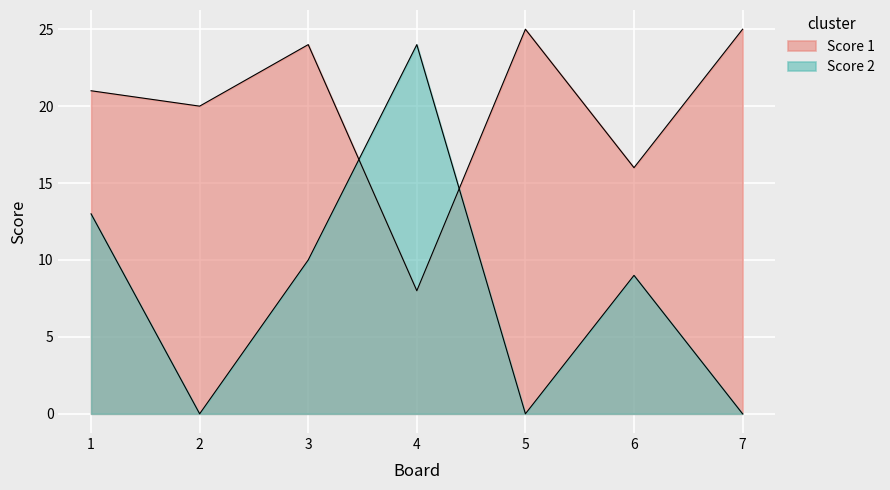

What is the sum of the Score 1 values at 7 and 3?

49